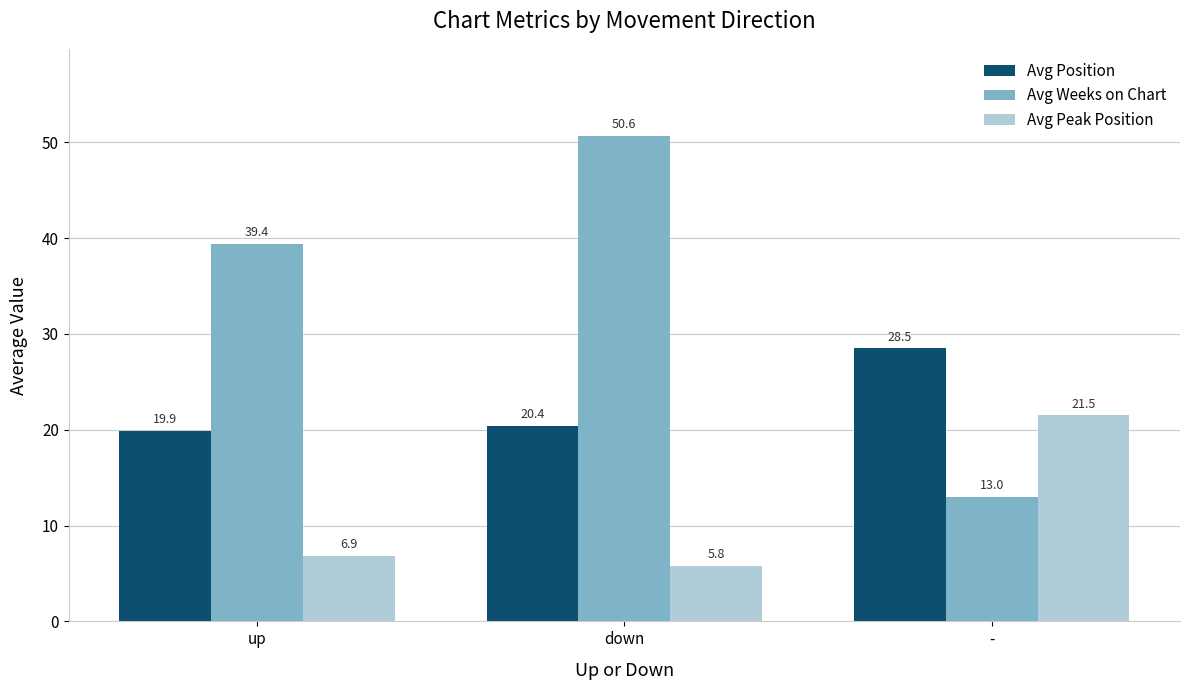

What is the total value across all series at -?

63.0